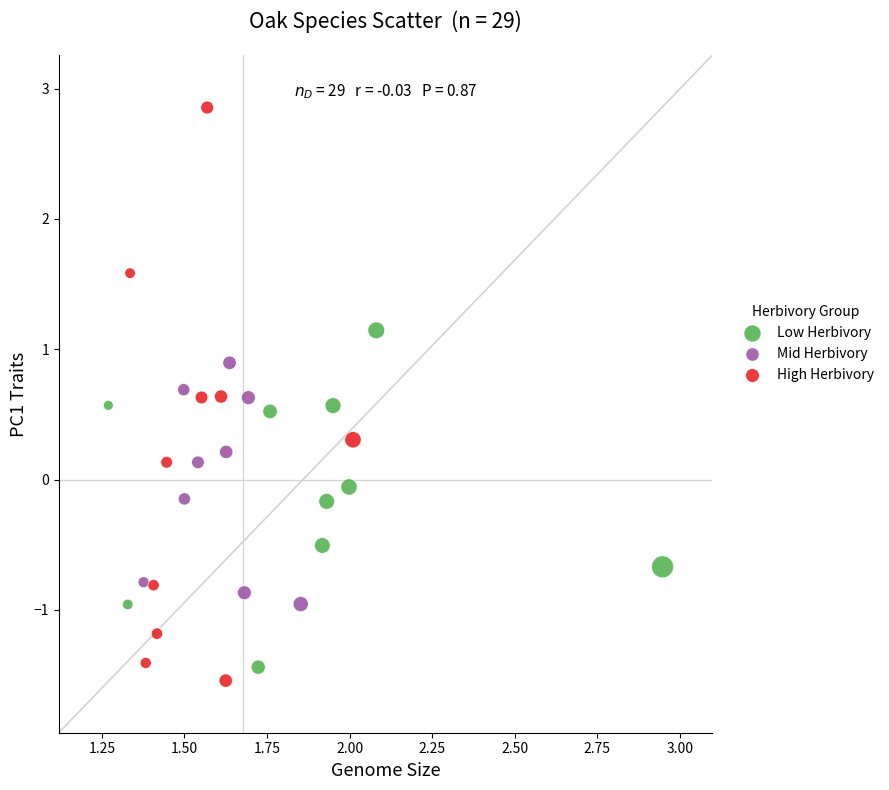

Which series contains the highest Y value?

High Herbivory